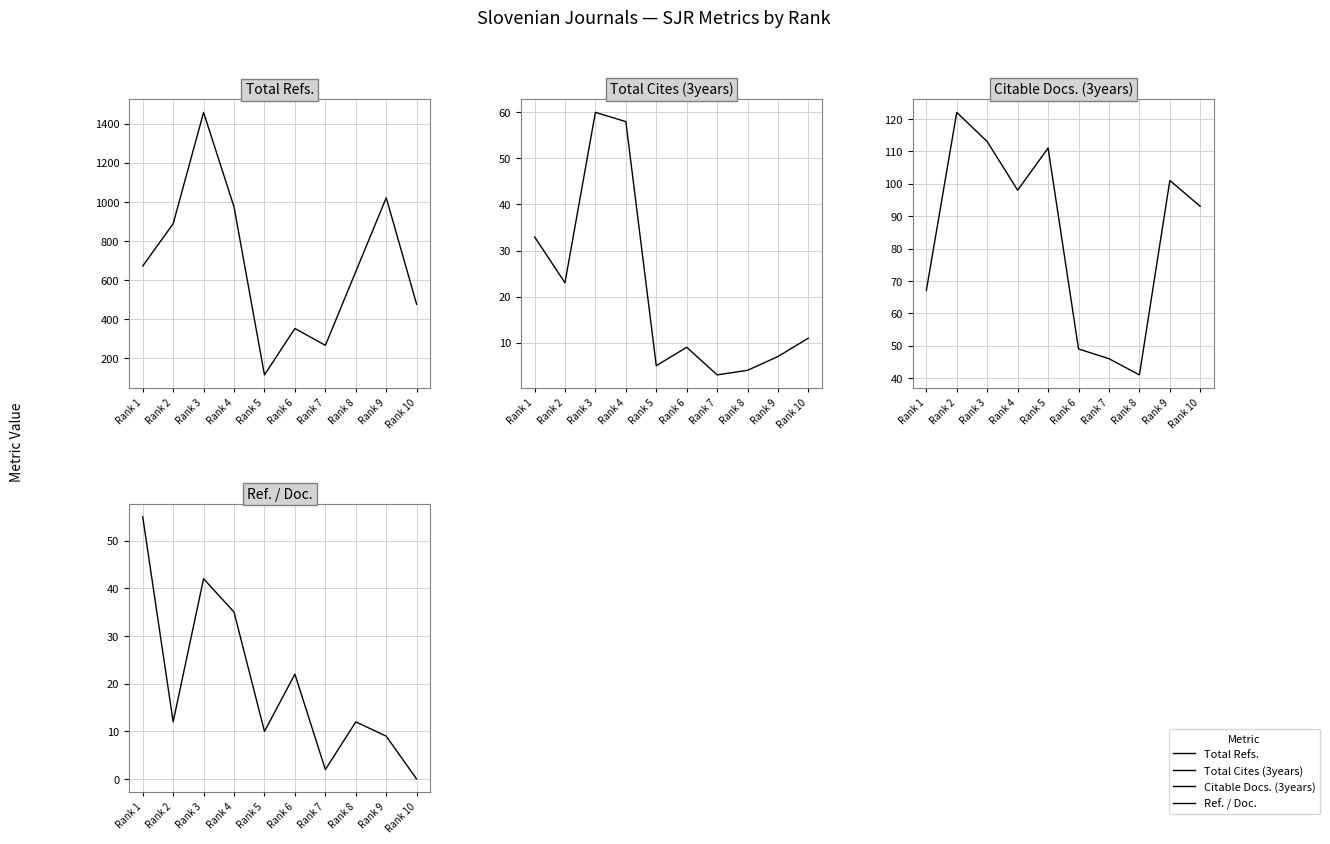

Is the value of Total Refs. at Rank 4 greater than the value of Citable Docs. (3years) at Rank 7?

Yes